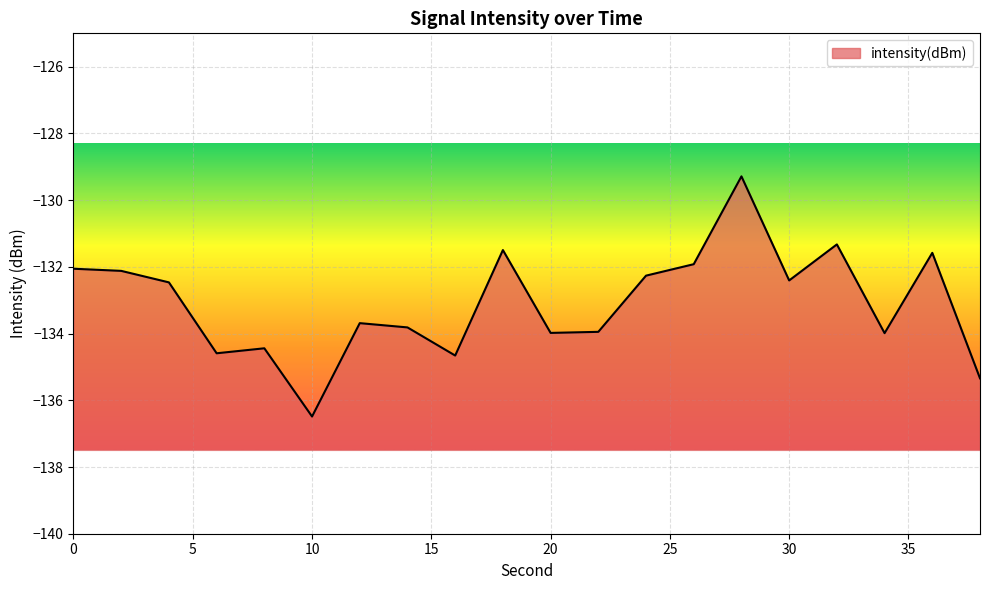

Between 34 and 30, which is larger?

30